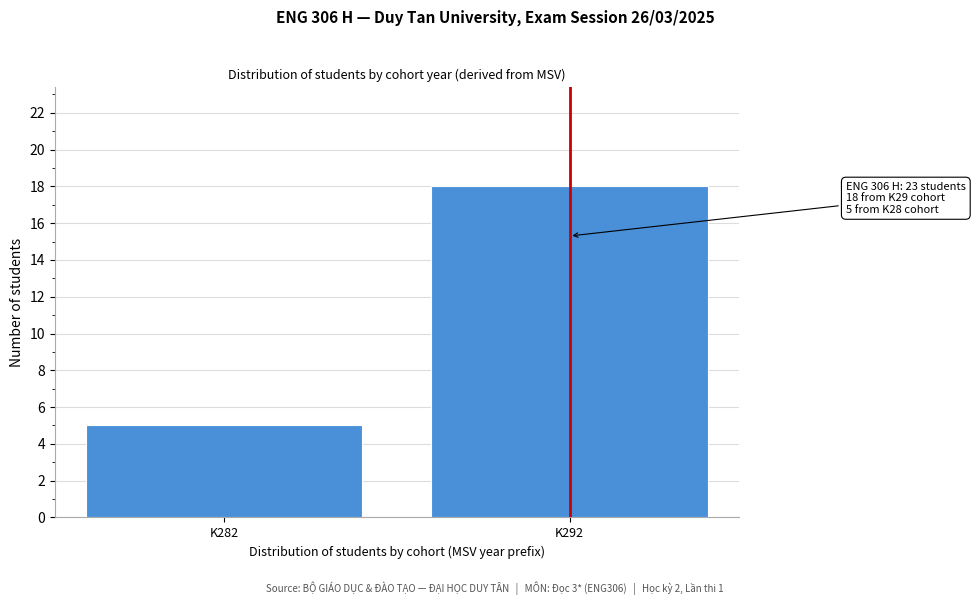

Reading left to right, list all the values displayed in this chart.

5	18